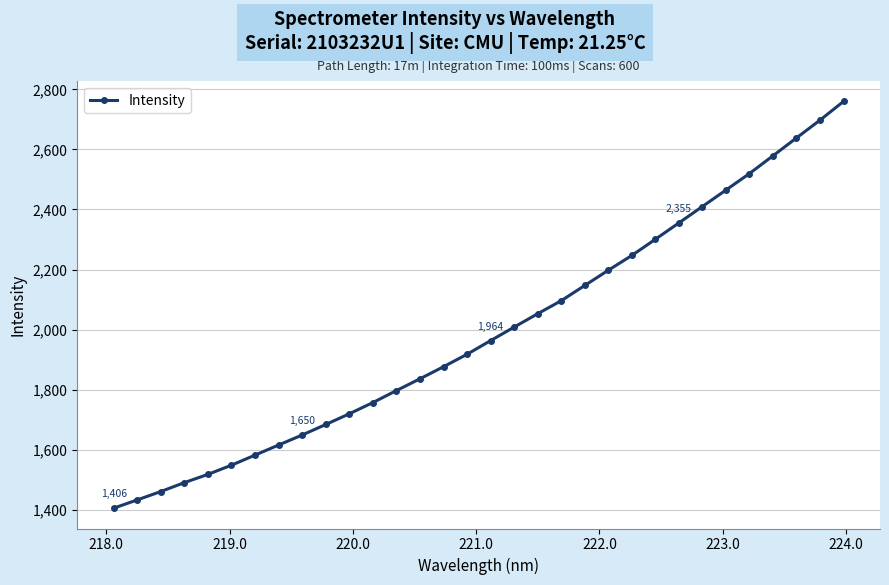

What is the sum of all values?

63734.4